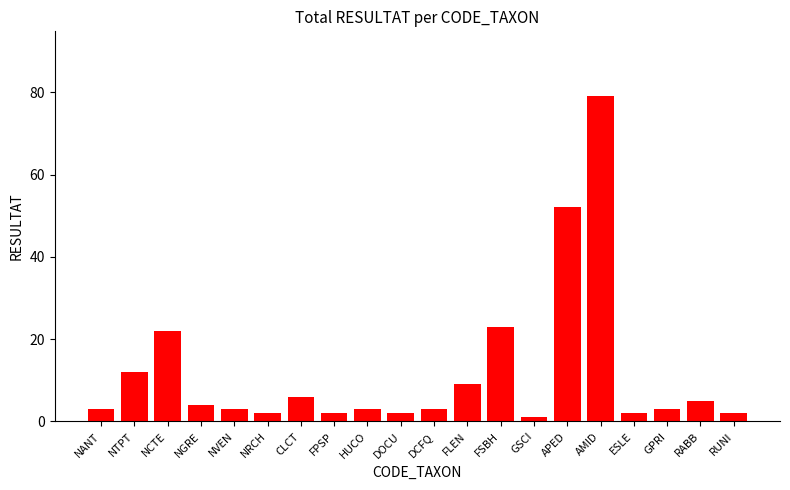

What is the sum of the values at ESLE and NVEN?

5